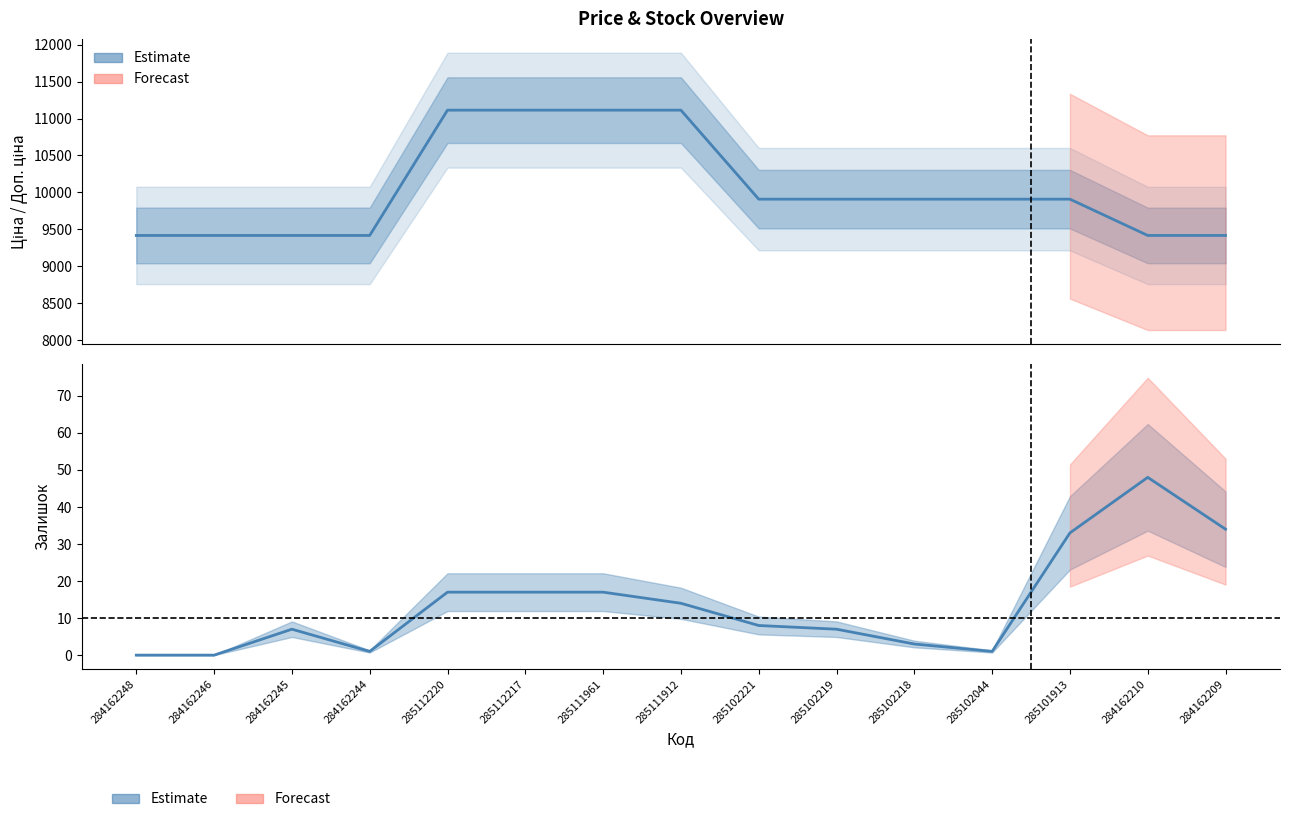

At which category is the sum across all series the highest?

285112220